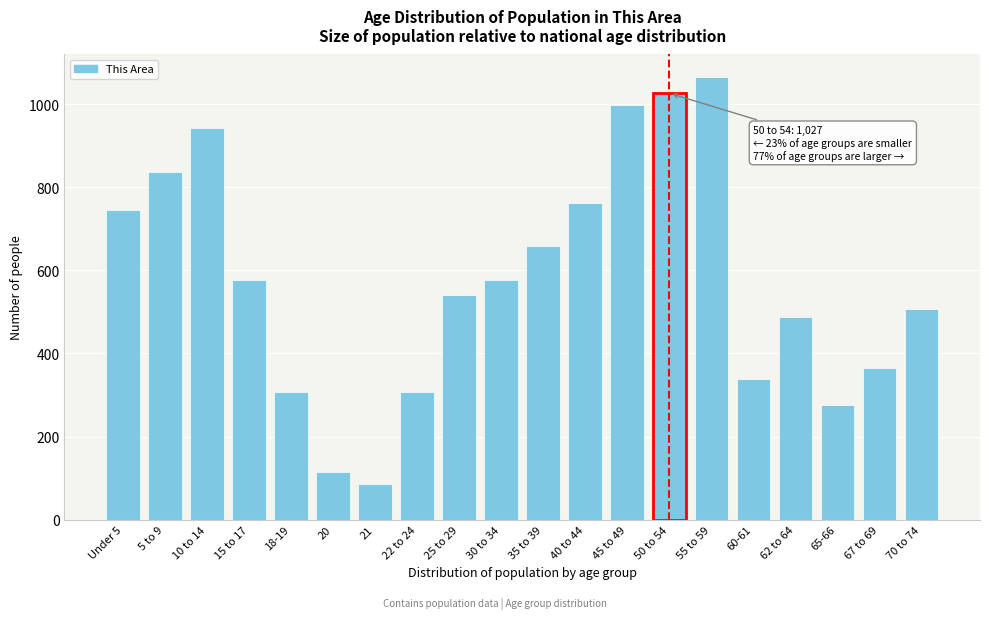

Between 60-61 and 45 to 49, which is larger?

45 to 49